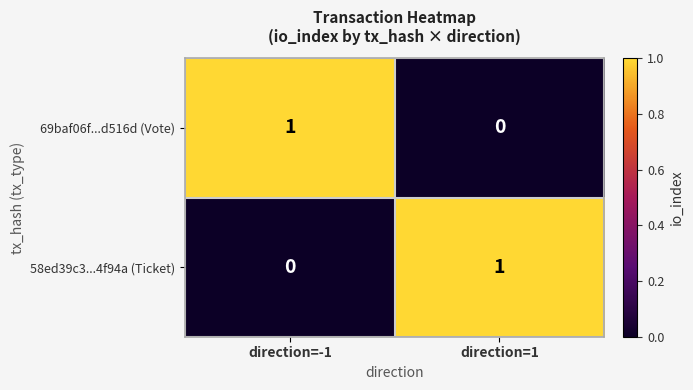

Is the value of 58ed39c3...4f94a (Ticket) at direction=1 greater than the value of 69baf06f...d516d (Vote) at direction=1?

Yes